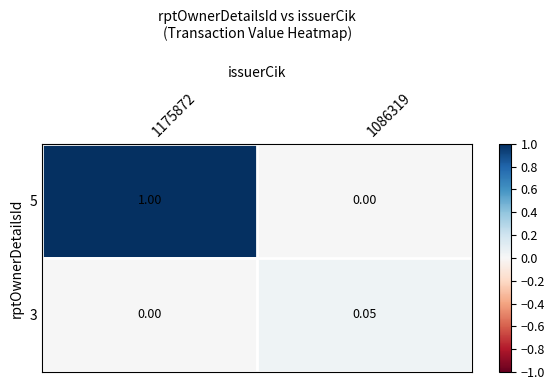

At how many categories does at least one series exceed 0?

2